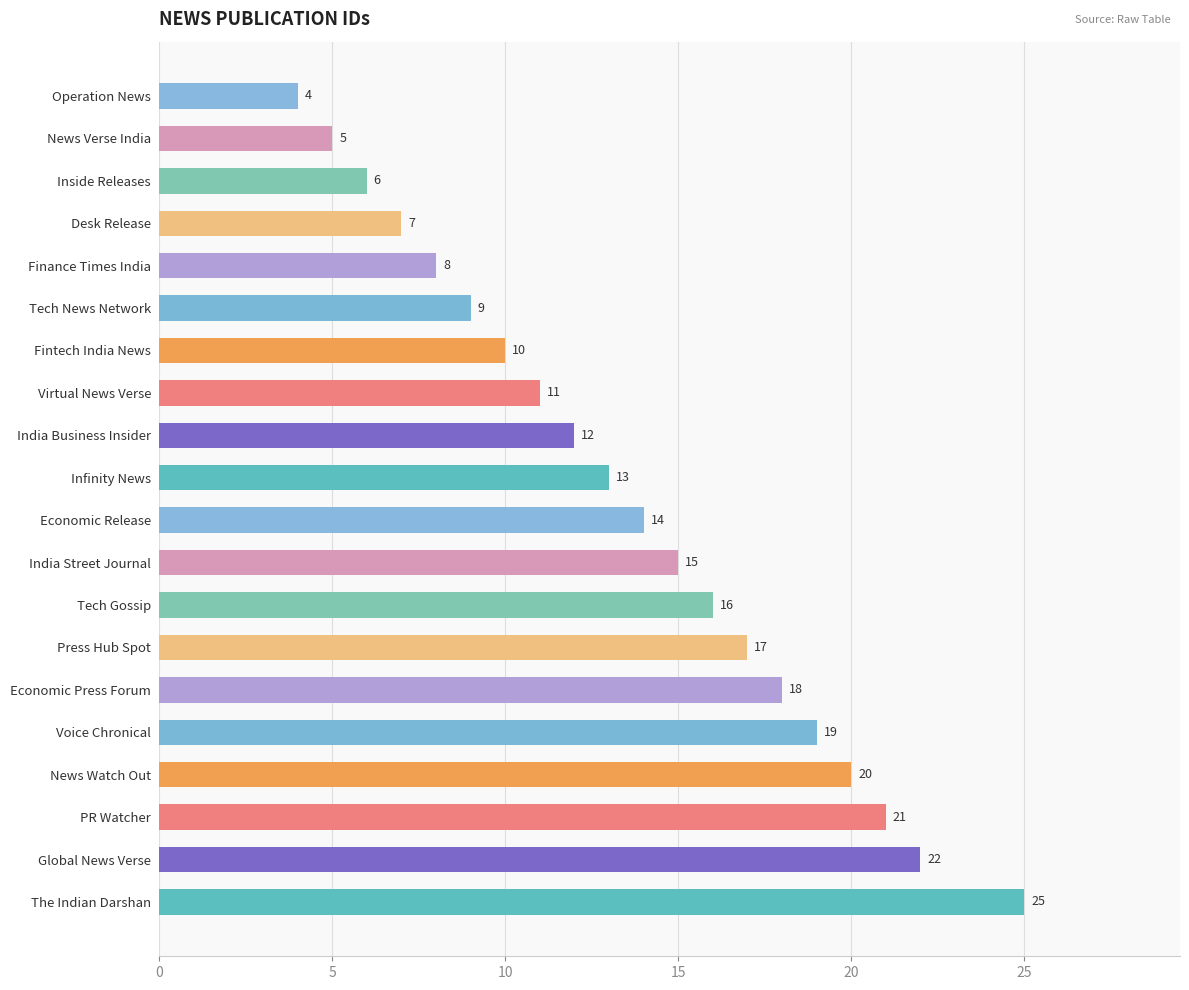

Reading top to bottom, extract all data points from this chart.

Operation News=4	News Verse India=5	Inside Releases=6	Desk Release=7	Finance Times India=8	Tech News Network=9	Fintech India News=10	Virtual News Verse=11	India Business Insider=12	Infinity News=13	Economic Release=14	India Street Journal=15	Tech Gossip=16	Press Hub Spot=17	Economic Press Forum=18	Voice Chronical=19	News Watch Out=20	PR Watcher=21	Global News Verse=22	The Indian Darshan=25